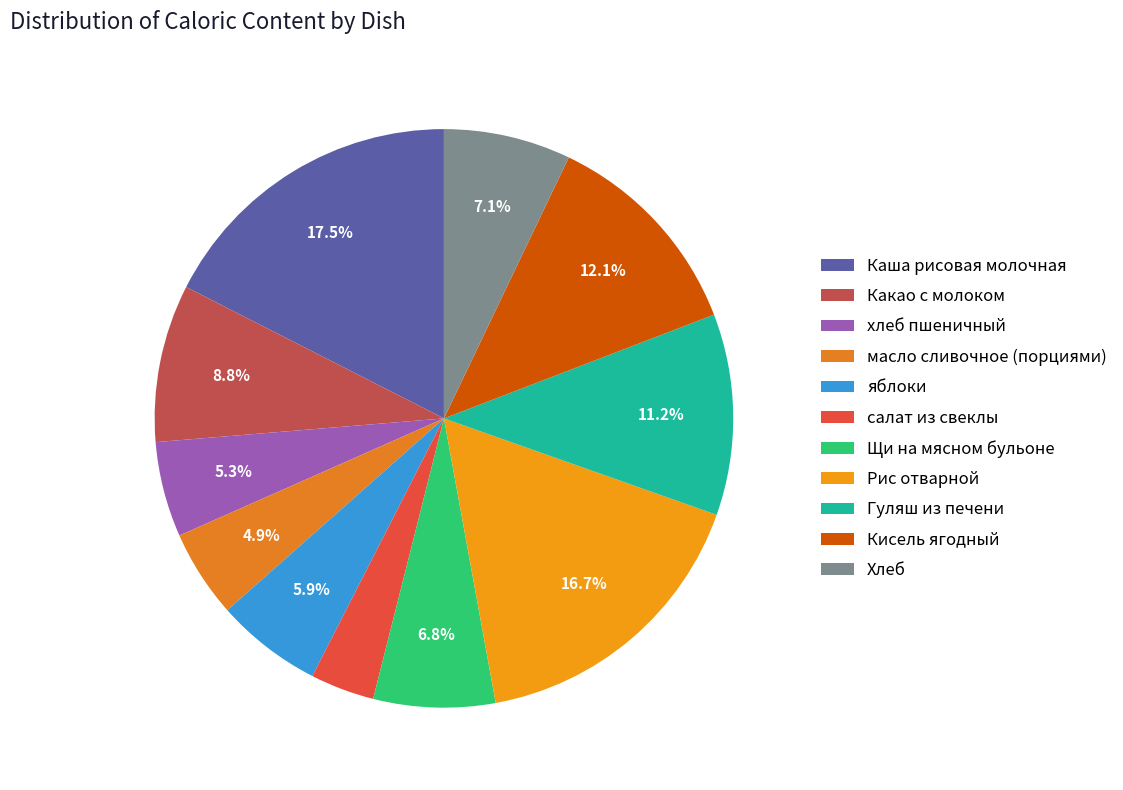

What is the total percentage of Кисель ягодный and масло сливочное (порциями)?

17.0%